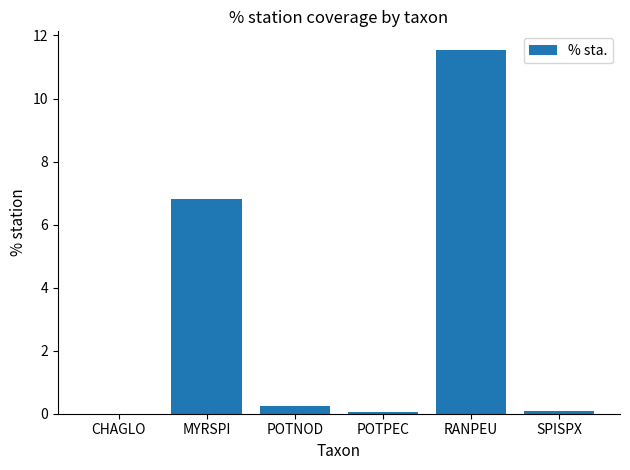

Does the chart contain stacked bars?

No